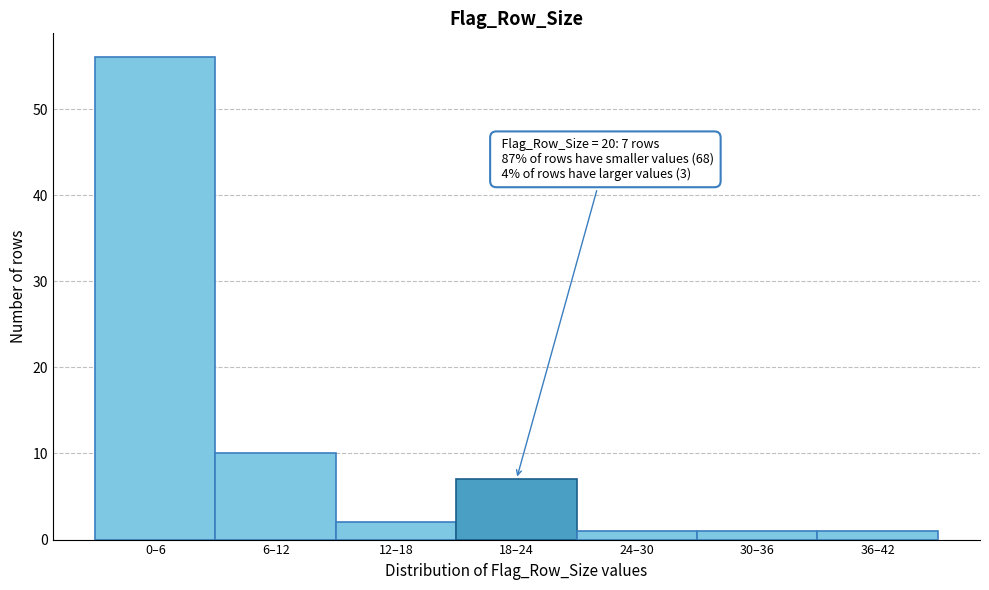

Reading left to right, what are all the values shown in this chart?

56	10	2	7	1	1	1